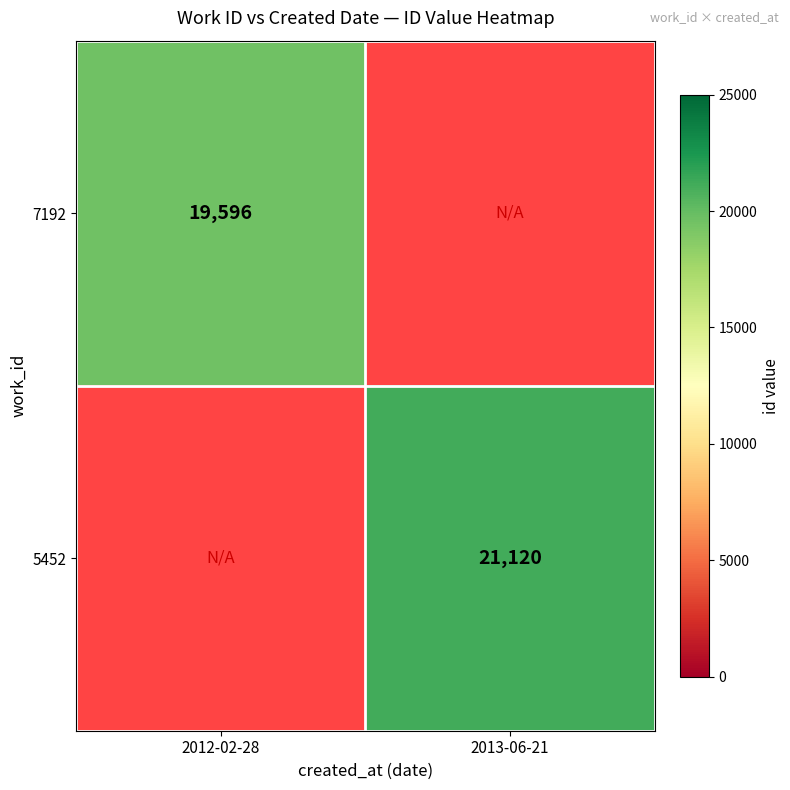

True or false: 5452 has a value of 29946 at 2013-06-21.

False